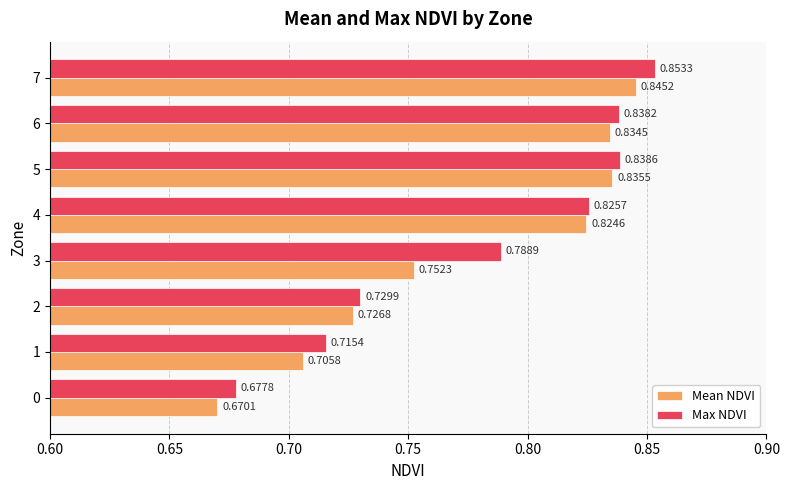

At which category is the sum across all series the highest?

7